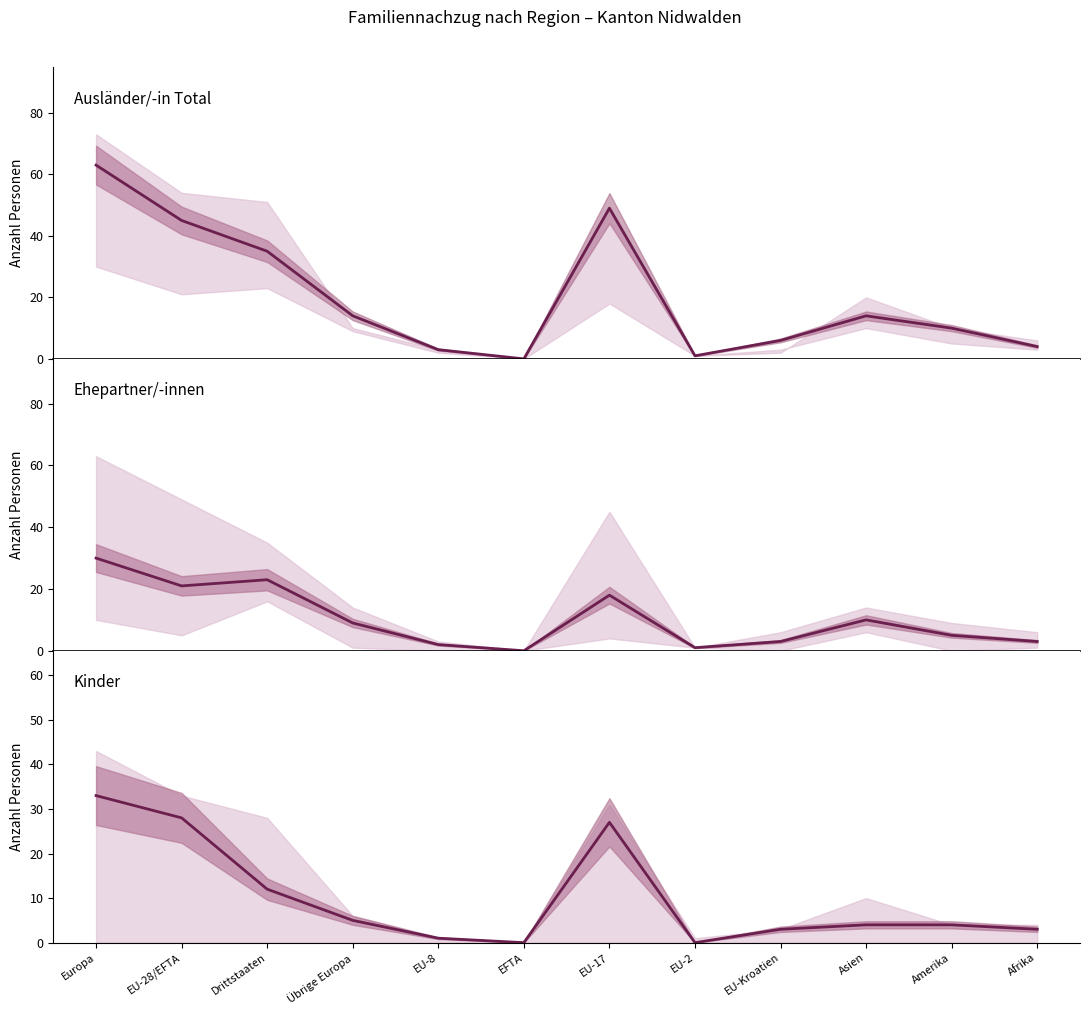

What is the value of the Familiennachzug zu Ausländer/-in (Total) point at the 5th from the left?

3